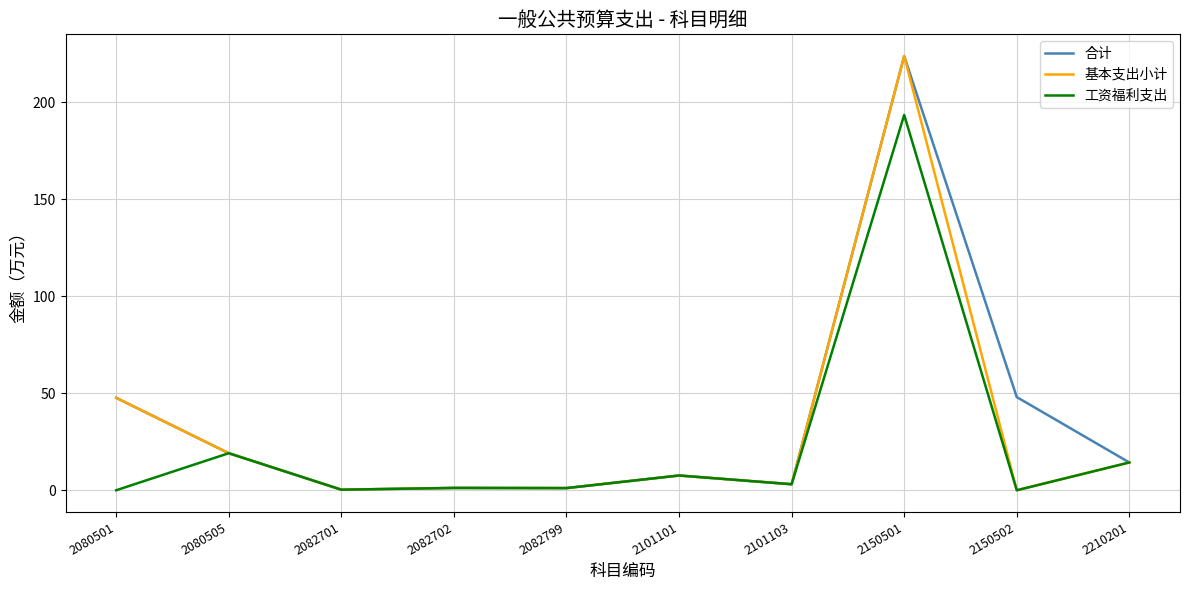

Which label corresponds to the largest value in the chart?

2150501